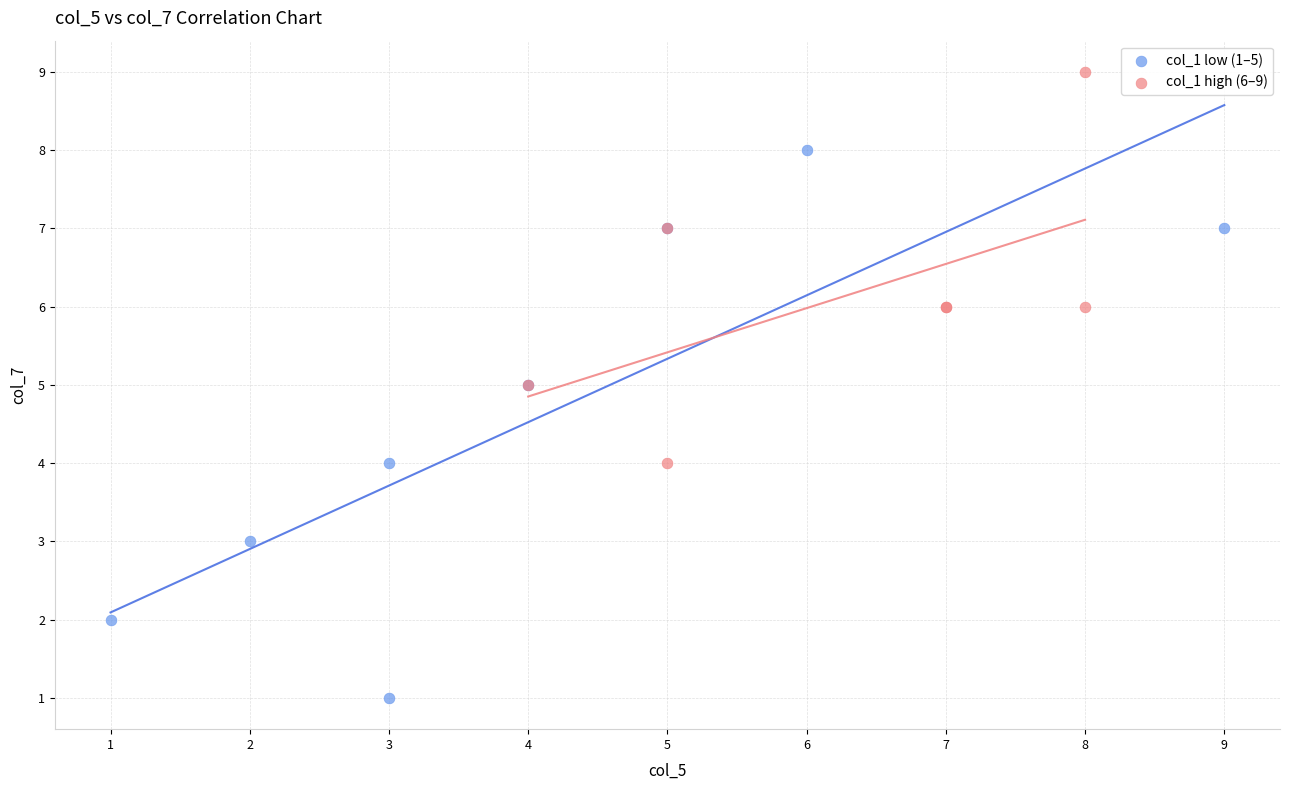

Which series has the largest Y range (max minus min)?

col_1 low (1–5)